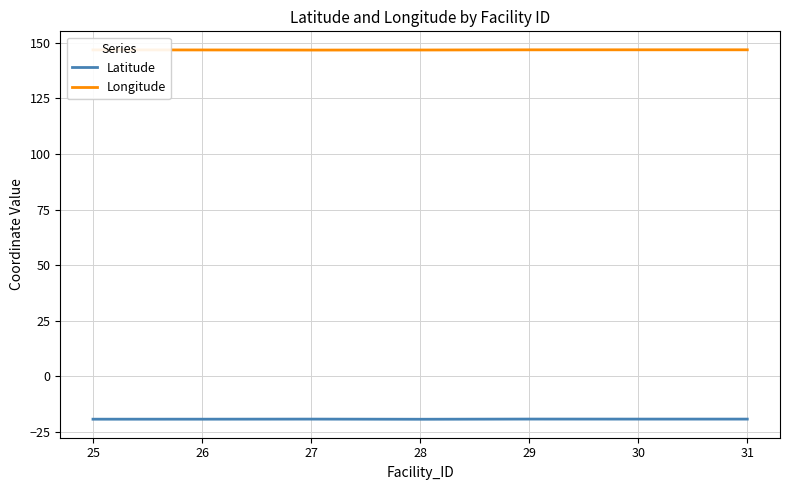

What is the minimum value shown in the chart?

-19.3